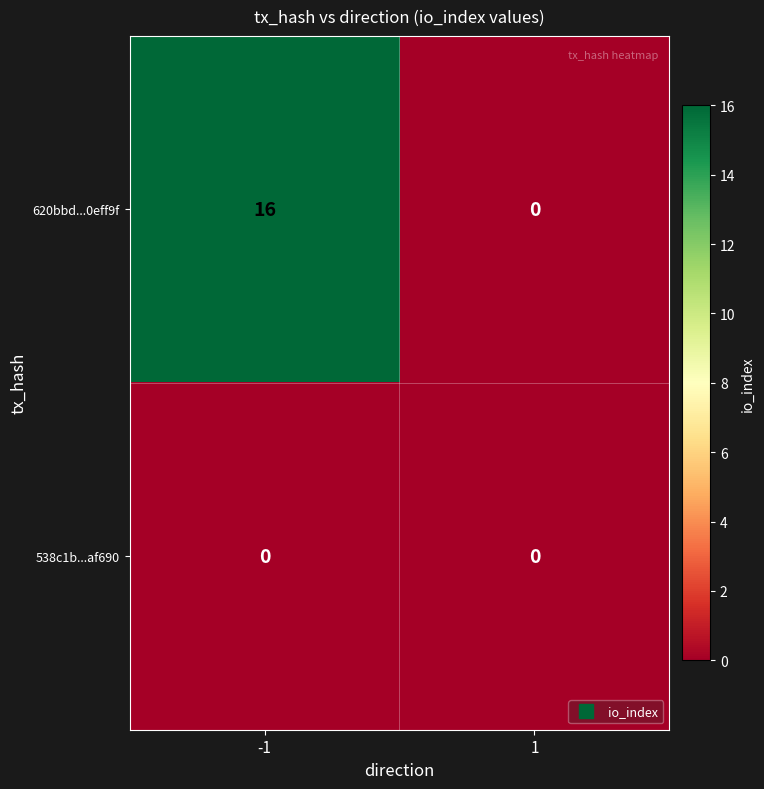

Rank the series by their maximum value, from lowest to highest.

538c1b...af690, 620bbd...0eff9f